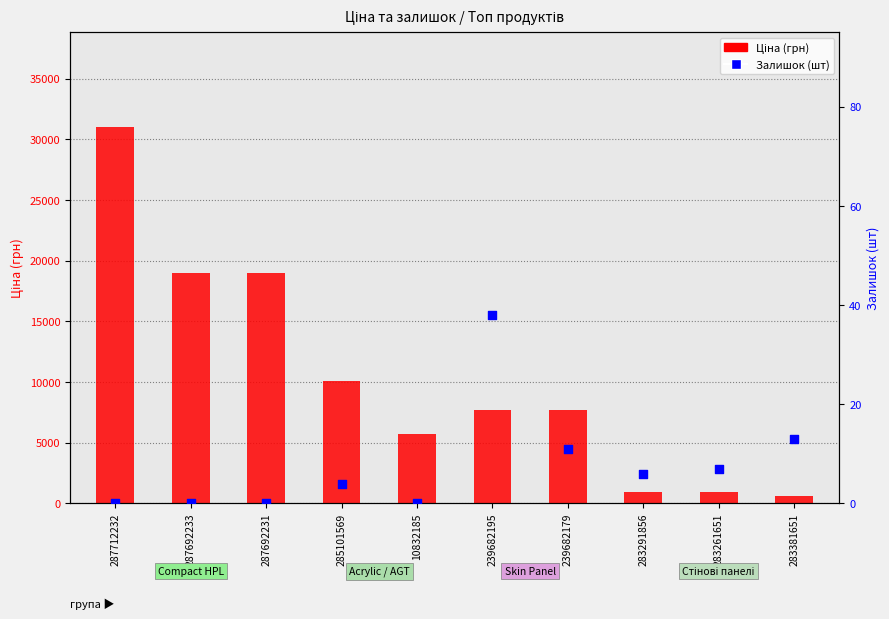

What are all the series names shown in the legend?

Ціна (грн), Залишок (шт)